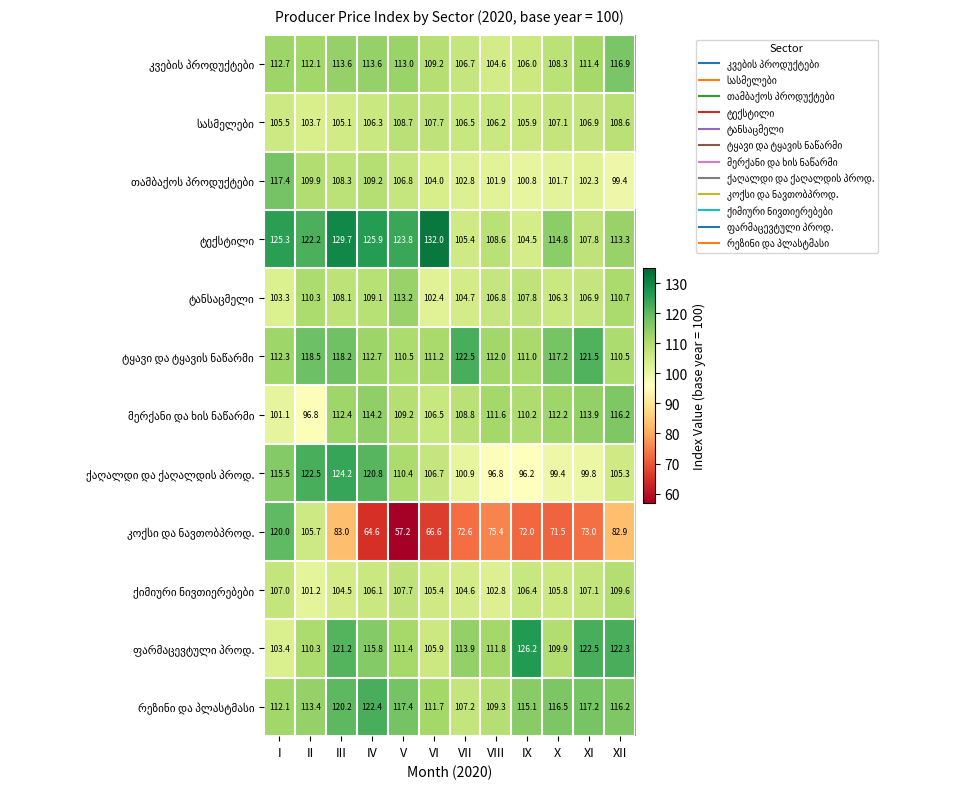

At how many categories does at least one series exceed 119?

10